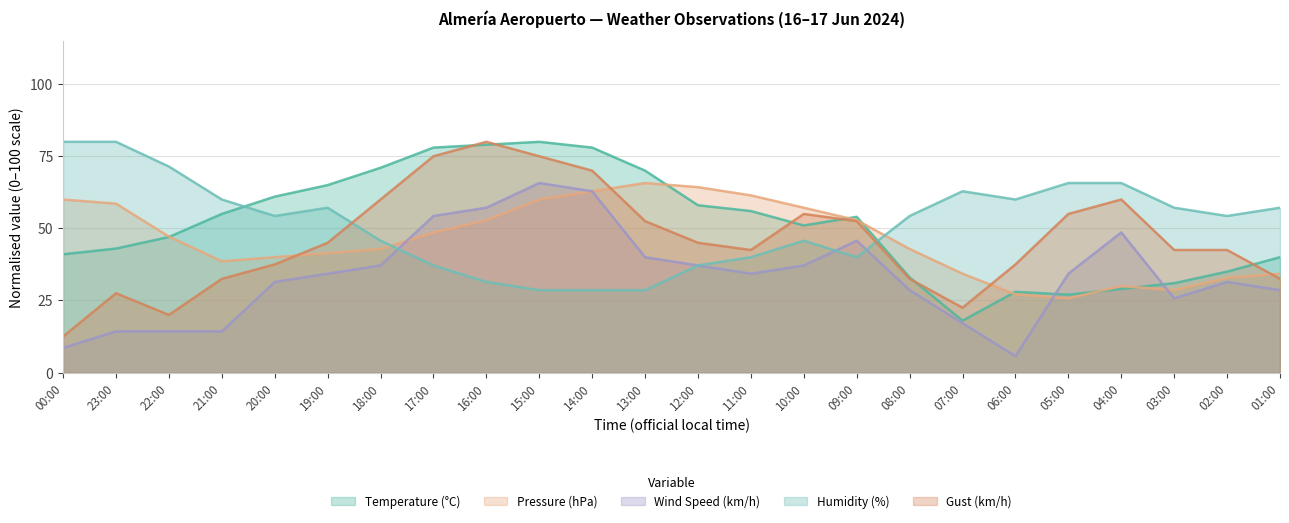

After their last crossing, which series has the higher values: Gust (km/h) or Pressure (hPa)?

Pressure (hPa)